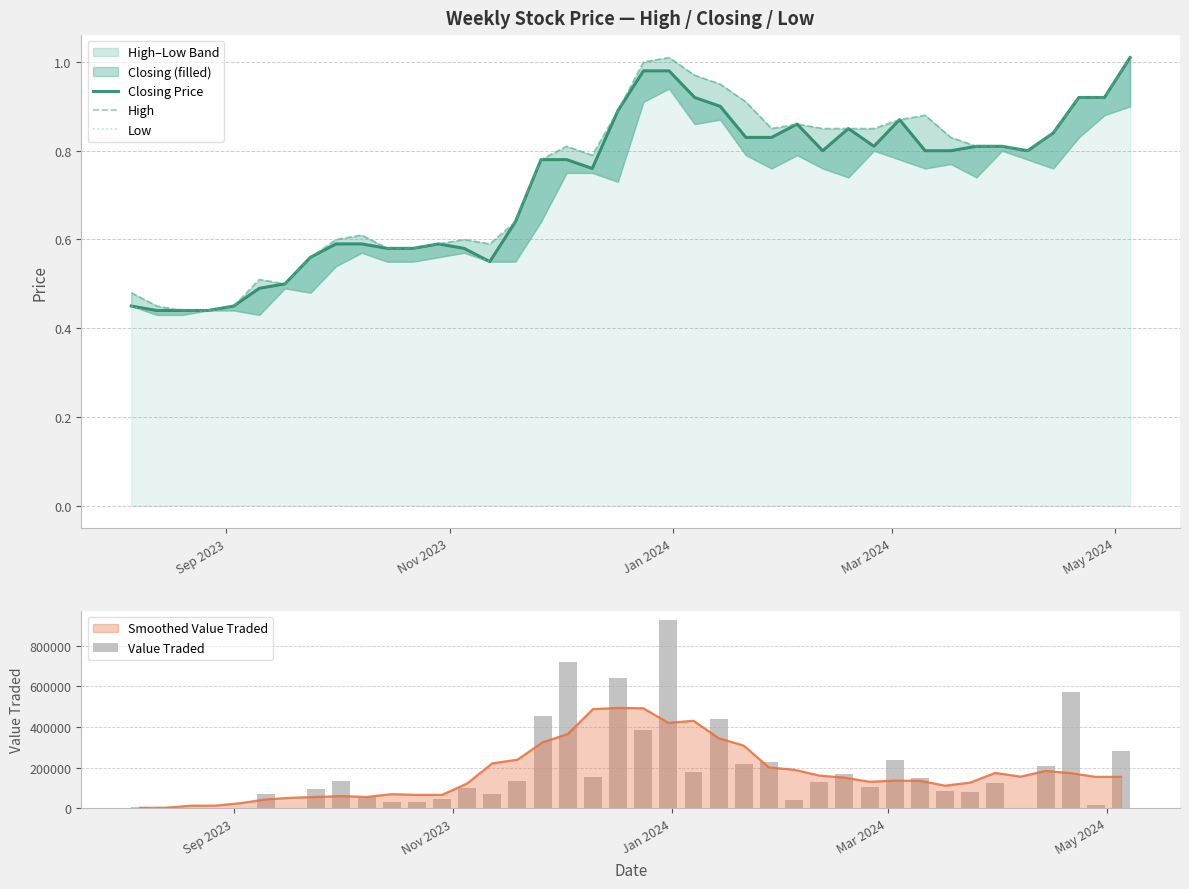

What is the sum of all High values?

29.7